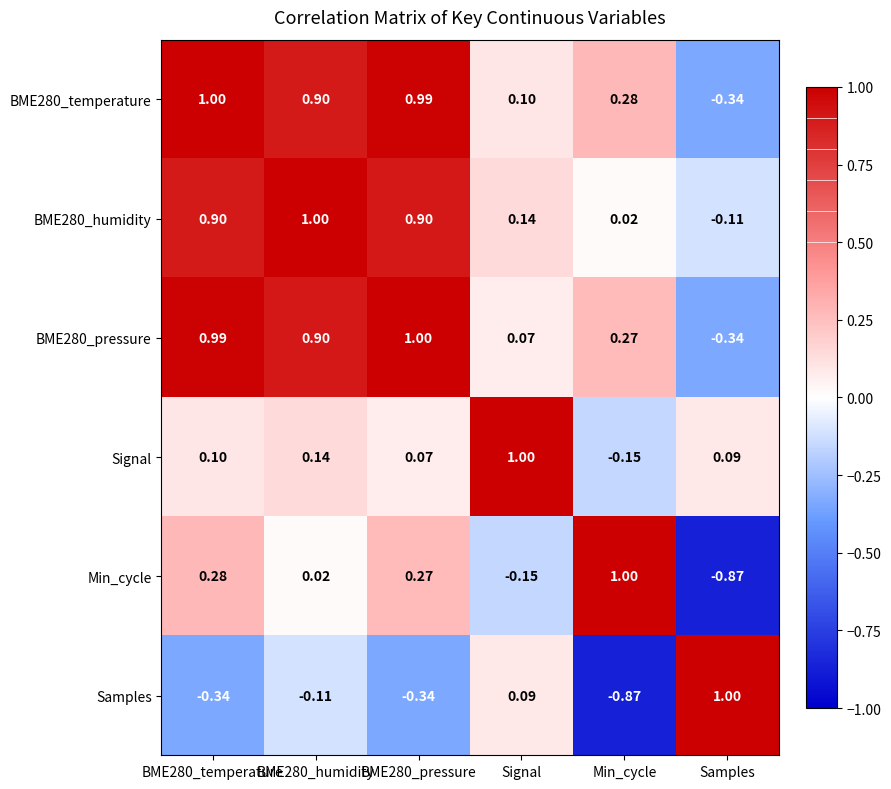

Which category has the lowest value in the Min_cycle series?

Samples